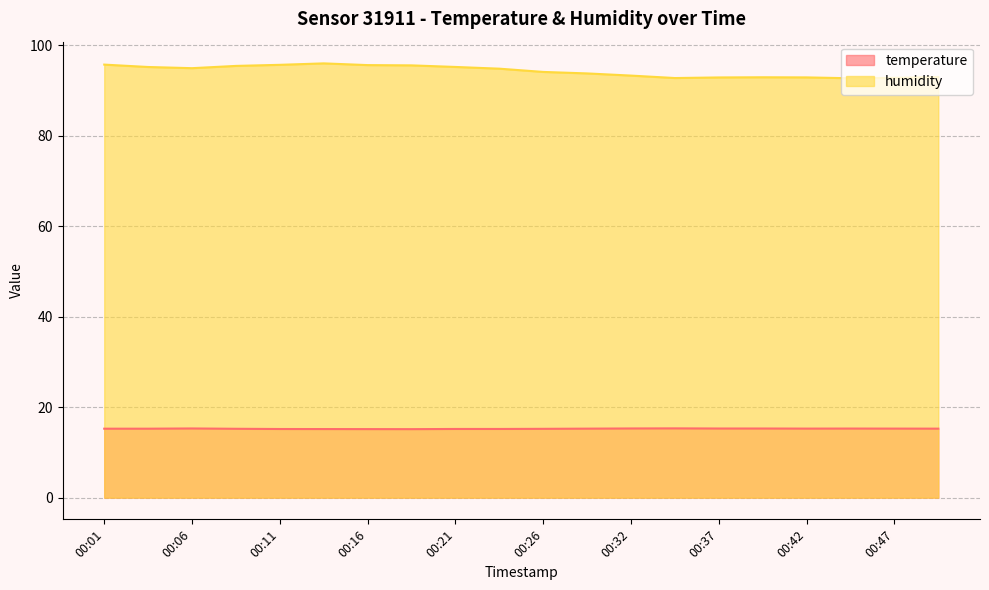

What is the highest value of the humidity series?

96.0